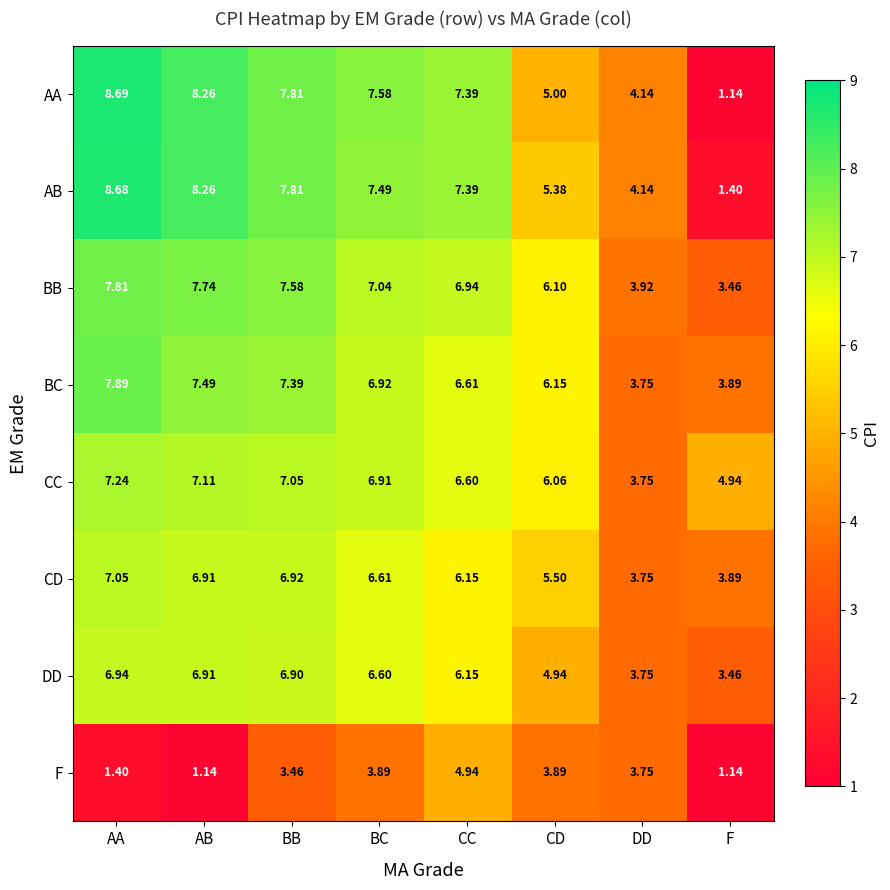

Which category has the highest value across all series?

AA